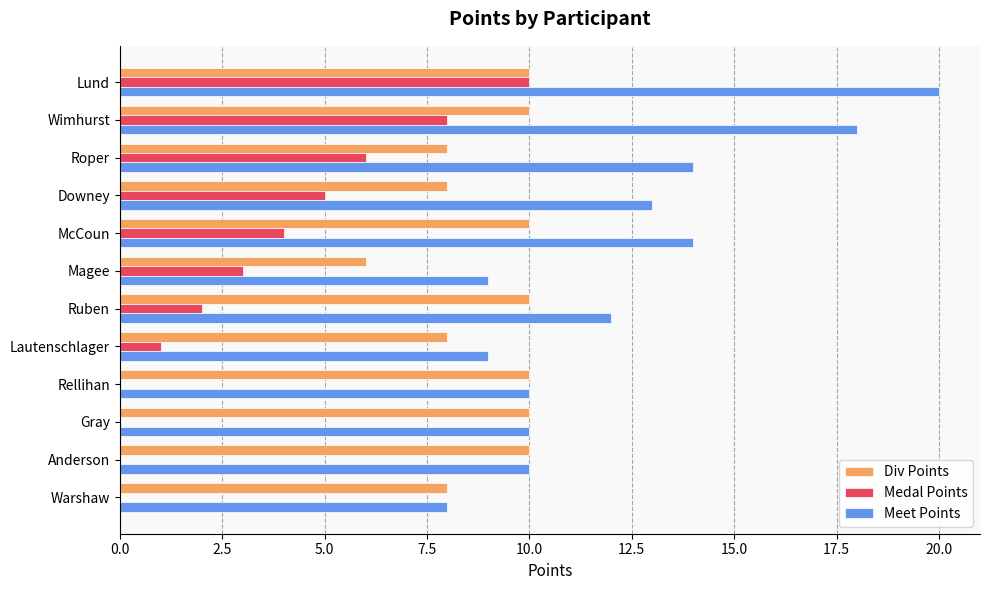

What is the maximum value for Div Points?

10